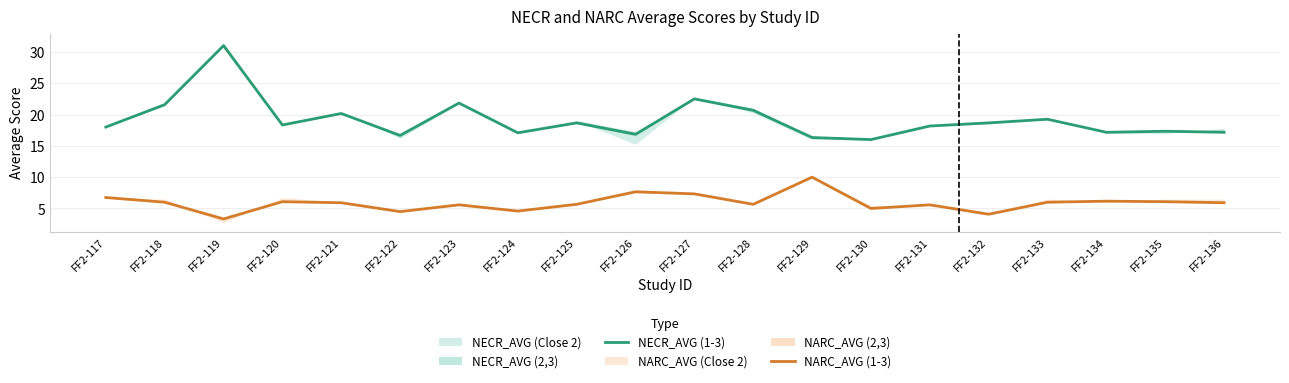

What is the sum of the NECR_AVG (1-3) values at FF2-134 and FF2-127?

39.7